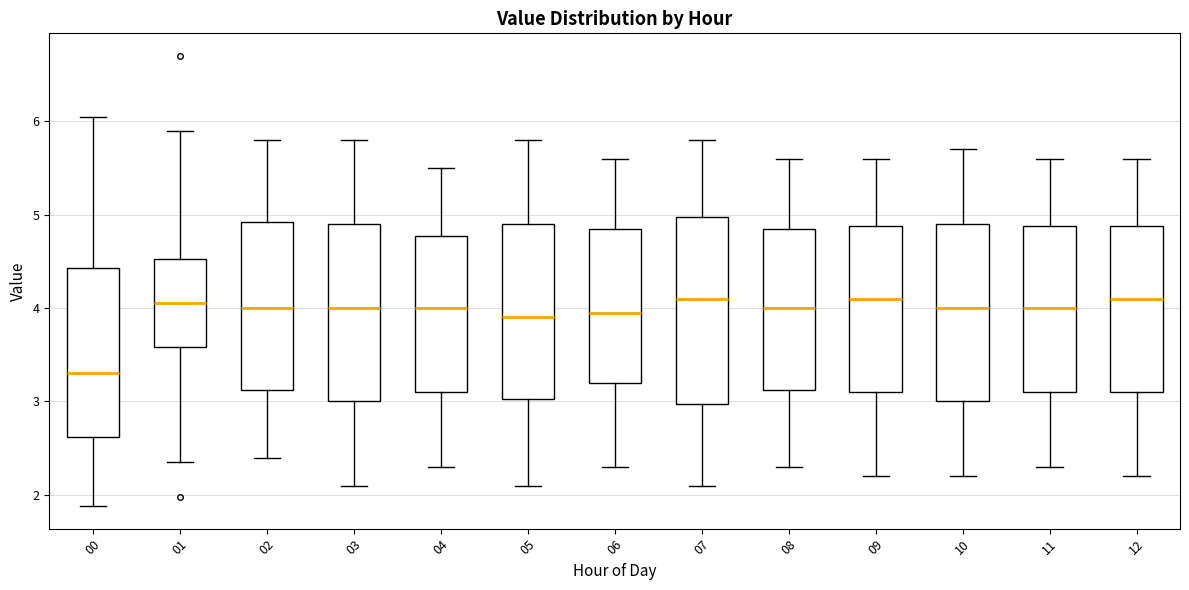

Which box's median line is the lowest?

00